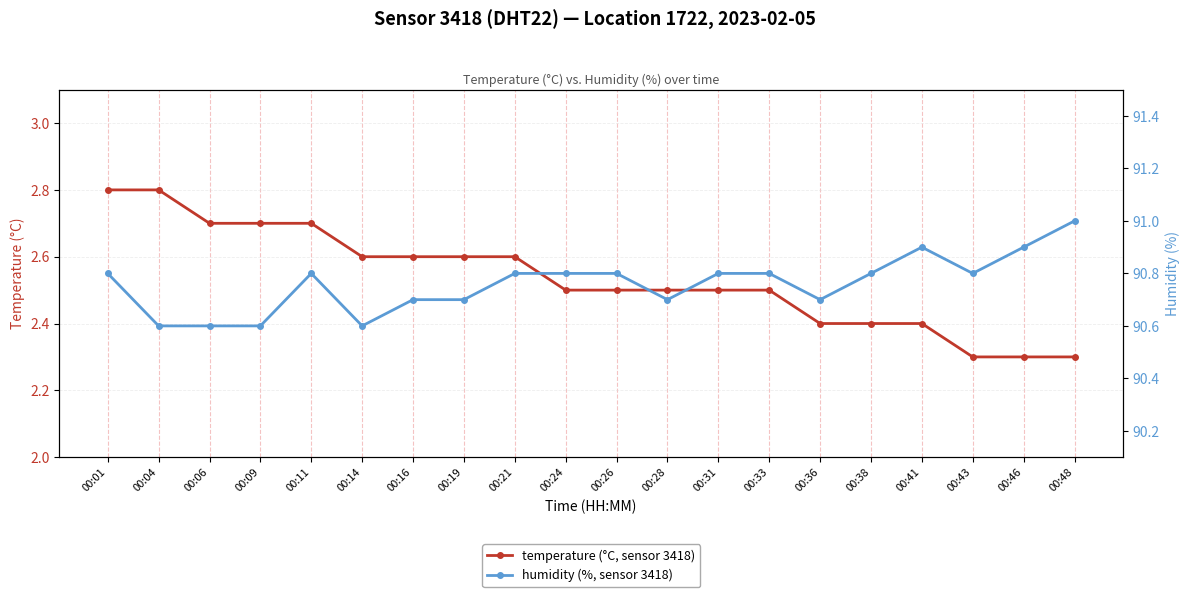

Is the value of temperature at 00:41 greater than the value of humidity at 00:09?

No